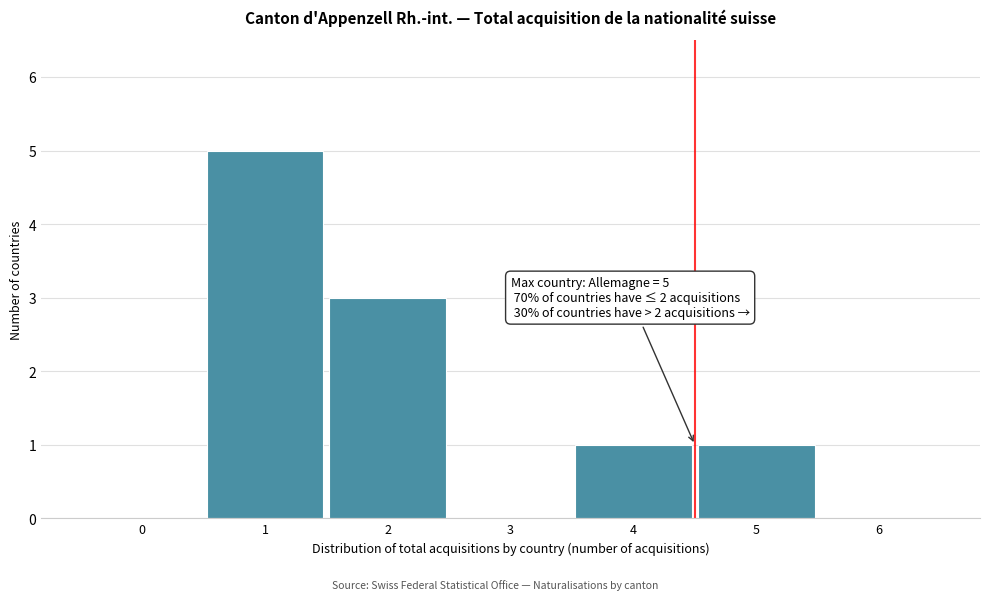

Reading left to right, transcribe all the data shown in this chart.

0=0	1=5	2=3	3=0	4=1	5=1	6=0